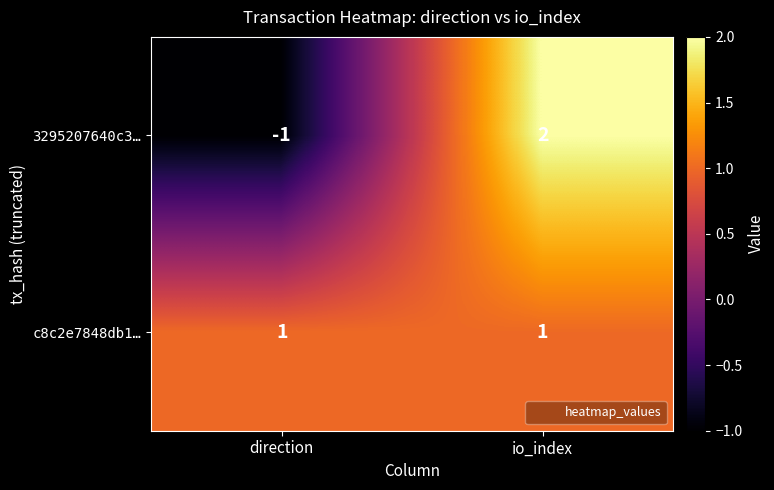

What is the difference between the 3295207640c3… values at direction and io_index?

3